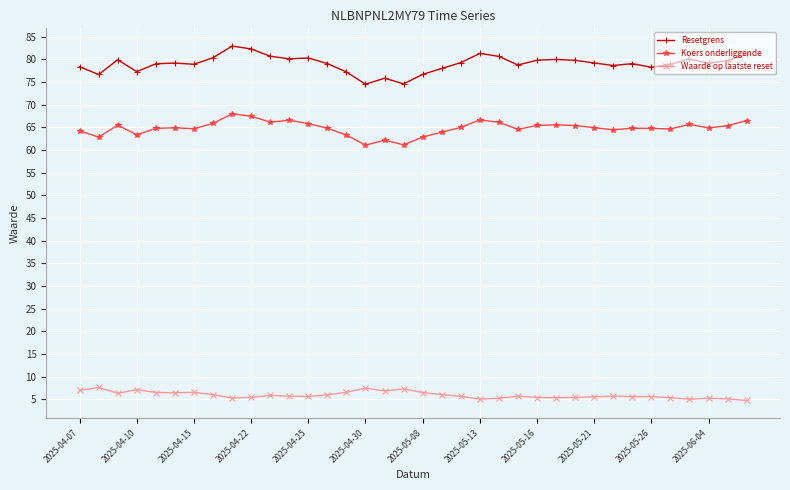

True or false: Resetgrens has more than 1 points higher than both neighbors.

True